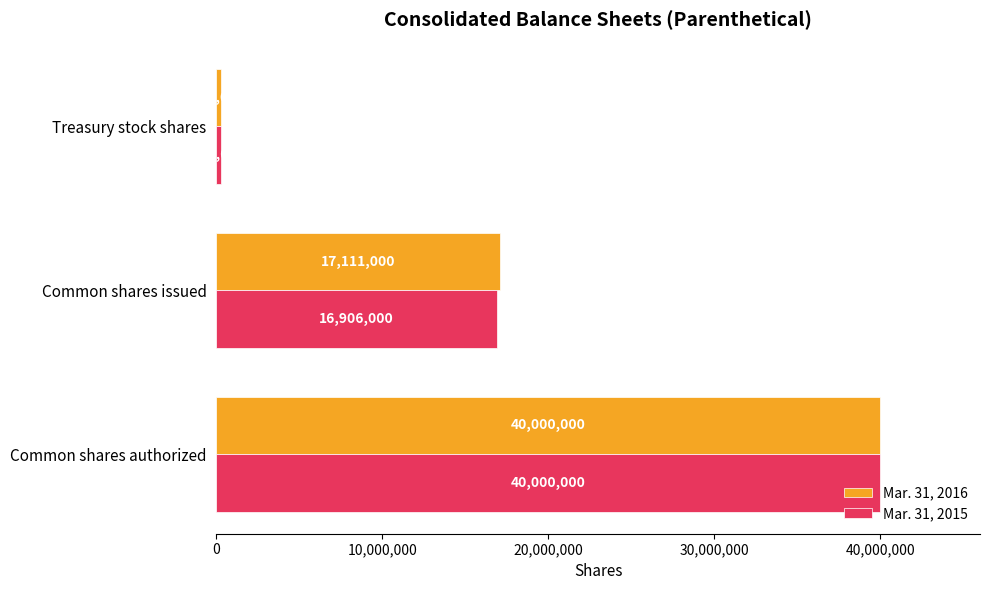

Which series has the widest spread of values?

Mar. 31, 2015